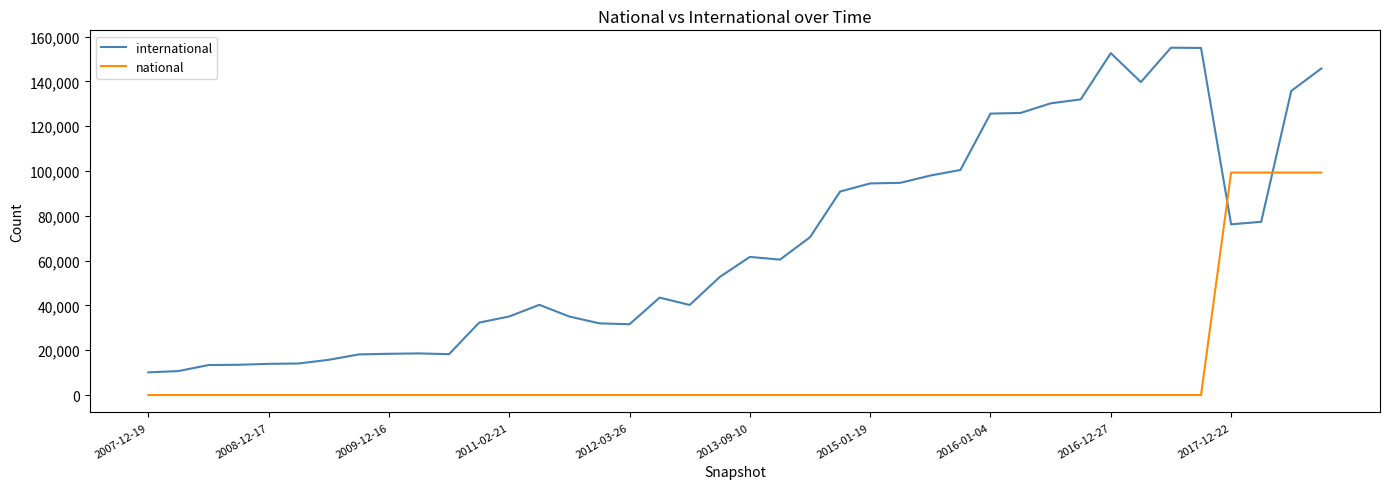

Which series has the largest total across all categories?

international